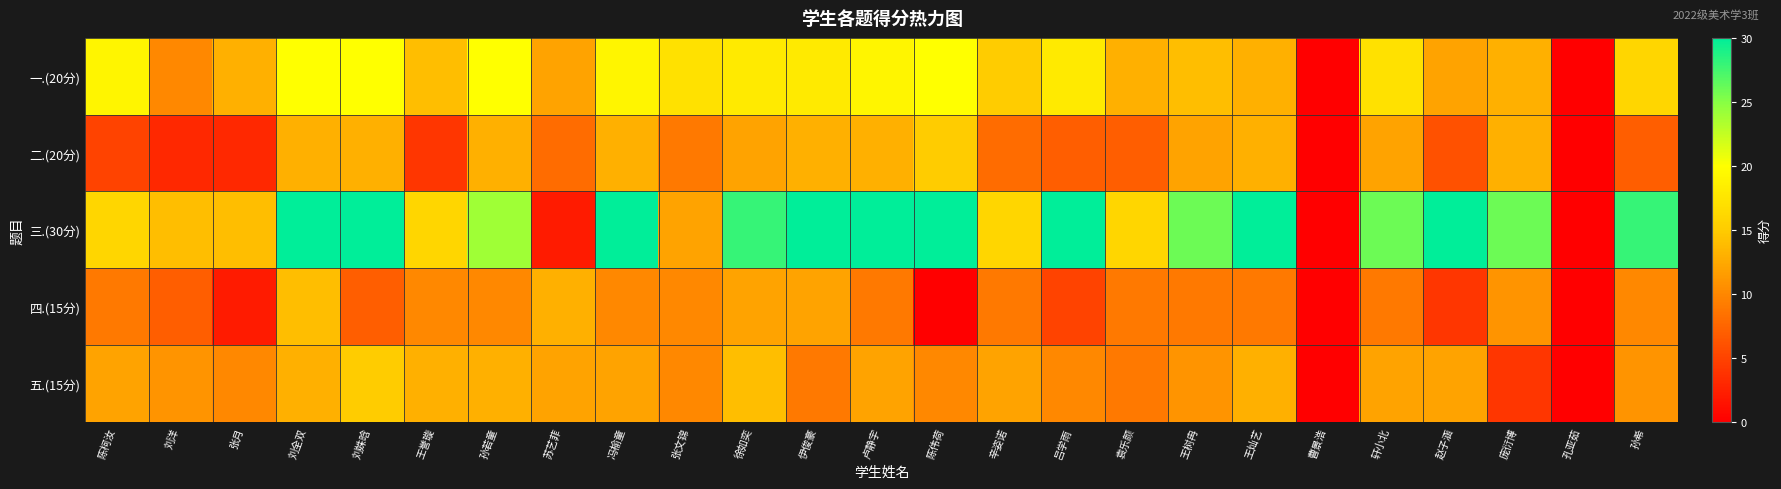

At how many categories does at least one series exceed 20?

15